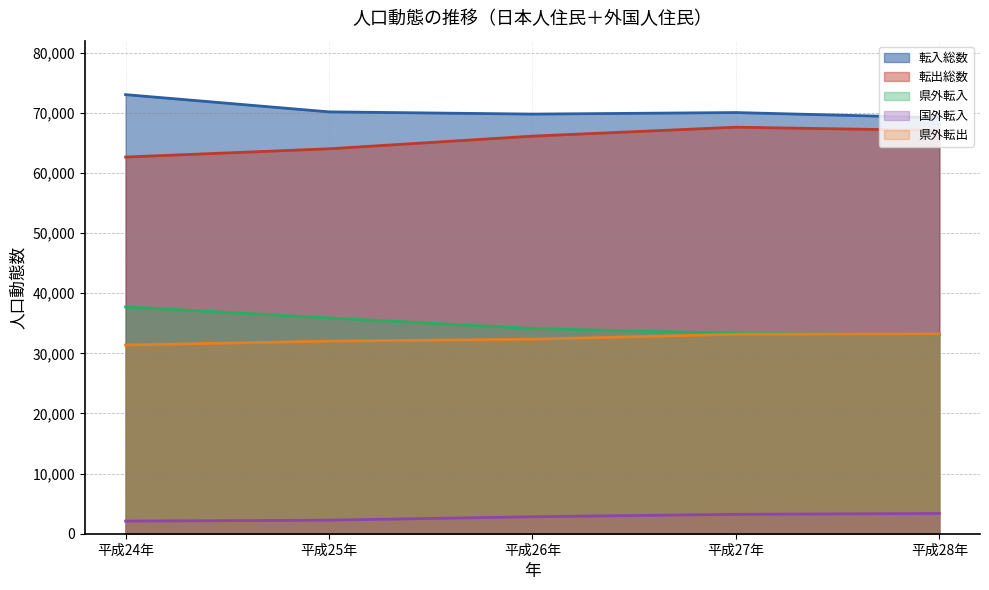

Read the 転出総数 value at 平成27年.

67611